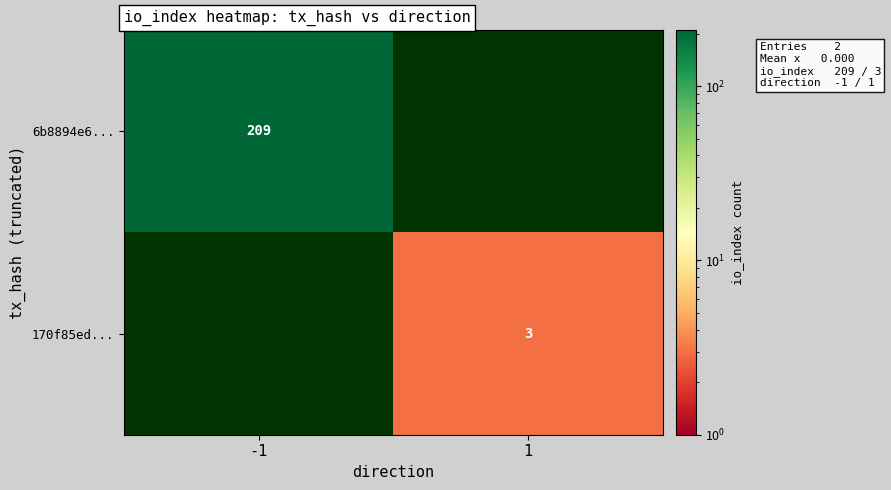

What is the difference between the highest and lowest values at 1?

3